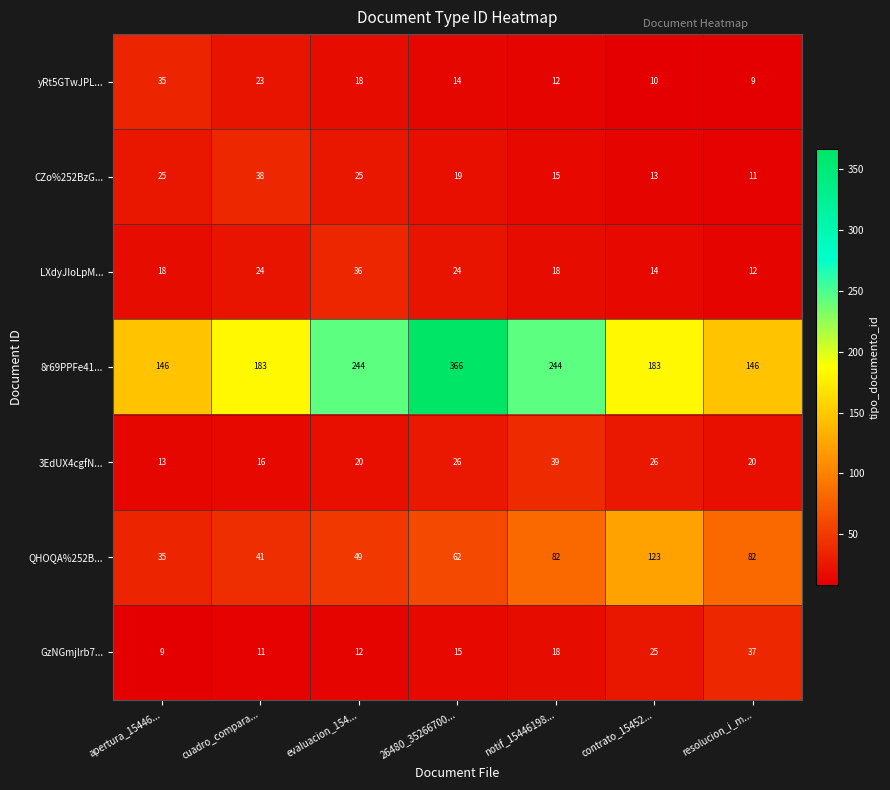

The value of QHOQA%252B... at contrato_15452... is 123. True or false?

True